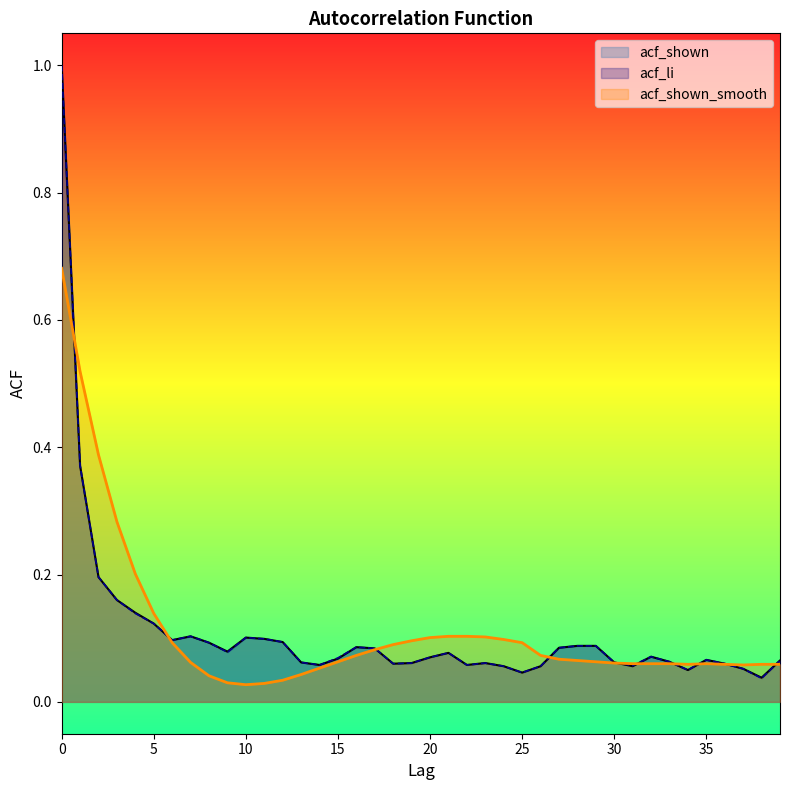

At 1, list the series in order from largest to smallest.

acf_shown_smooth, acf_shown, acf_li